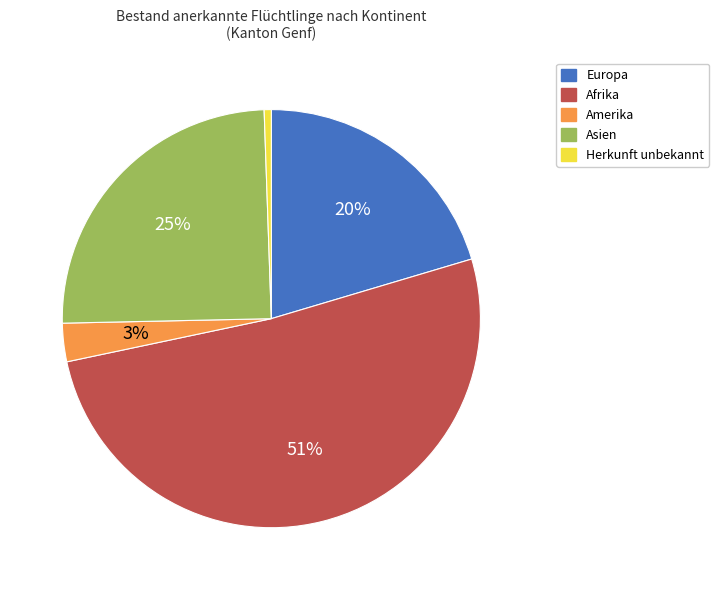

Combined, do Europa and Afrika account for over 50%?

Yes